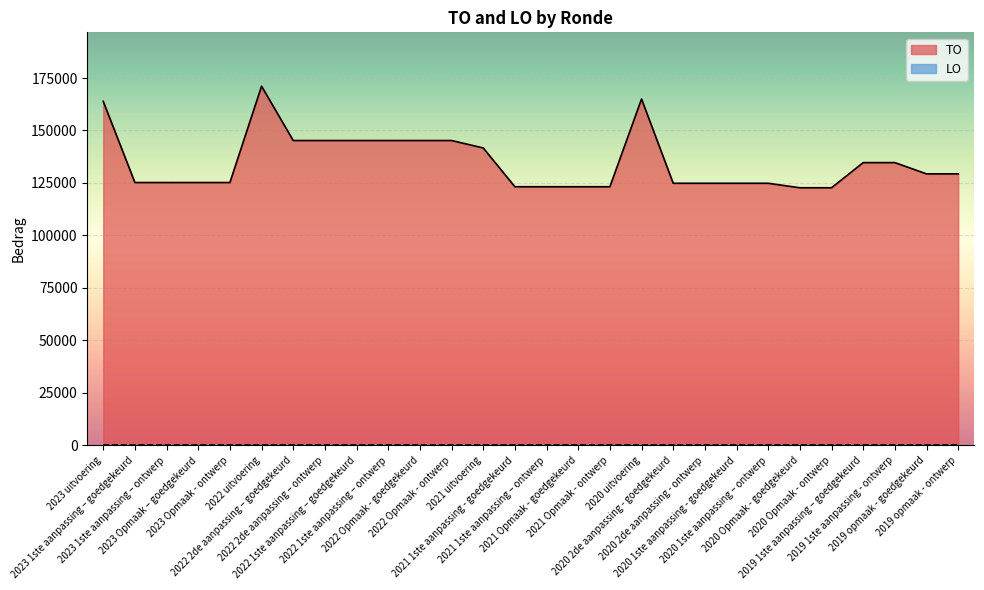

What is the change in value from 2021 1ste aanpassing - goedgekeurd to 2019 opmaak - ontwerp?

+6126